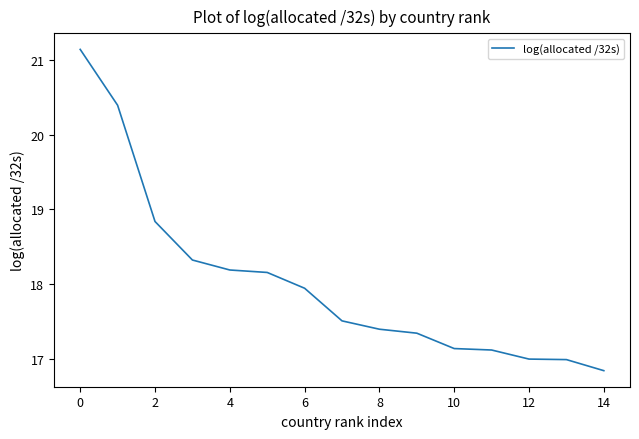

What is the minimum value shown in the chart?

16.8